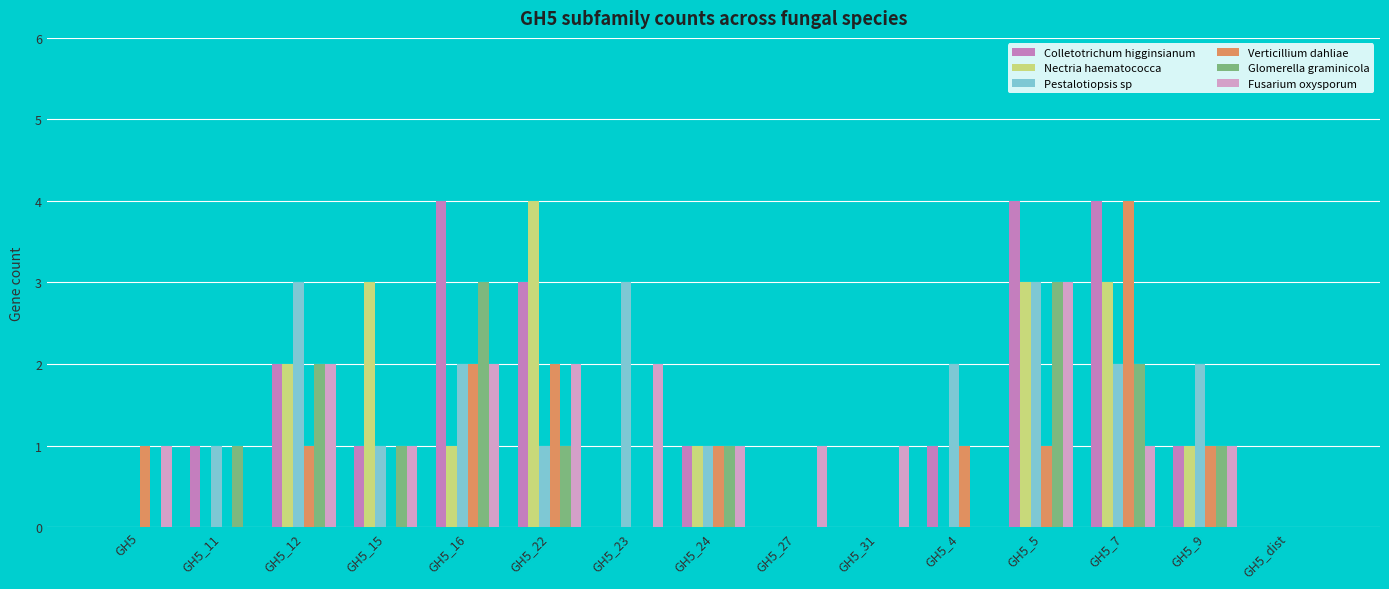

Reading left to right, transcribe all the data shown in this chart.

Colletotrichum higginsianum: GH5=0	GH5_11=1	GH5_12=2	GH5_15=1	GH5_16=4	GH5_22=3	GH5_23=0	GH5_24=1	GH5_27=0	GH5_31=0	GH5_4=1	GH5_5=4	GH5_7=4	GH5_9=1	GH5_dist=0
Nectria haematococca: GH5=0	GH5_11=0	GH5_12=2	GH5_15=3	GH5_16=1	GH5_22=4	GH5_23=0	GH5_24=1	GH5_27=0	GH5_31=0	GH5_4=0	GH5_5=3	GH5_7=3	GH5_9=1	GH5_dist=0
Pestalotiopsis sp: GH5=0	GH5_11=1	GH5_12=3	GH5_15=1	GH5_16=2	GH5_22=1	GH5_23=3	GH5_24=1	GH5_27=0	GH5_31=0	GH5_4=2	GH5_5=3	GH5_7=2	GH5_9=2	GH5_dist=0
Verticillium dahliae: GH5=1	GH5_11=0	GH5_12=1	GH5_15=0	GH5_16=2	GH5_22=2	GH5_23=0	GH5_24=1	GH5_27=0	GH5_31=0	GH5_4=1	GH5_5=1	GH5_7=4	GH5_9=1	GH5_dist=0
Glomerella graminicola: GH5=0	GH5_11=1	GH5_12=2	GH5_15=1	GH5_16=3	GH5_22=1	GH5_23=0	GH5_24=1	GH5_27=0	GH5_31=0	GH5_4=0	GH5_5=3	GH5_7=2	GH5_9=1	GH5_dist=0
Fusarium oxysporum: GH5=1	GH5_11=0	GH5_12=2	GH5_15=1	GH5_16=2	GH5_22=2	GH5_23=2	GH5_24=1	GH5_27=1	GH5_31=1	GH5_4=0	GH5_5=3	GH5_7=1	GH5_9=1	GH5_dist=0